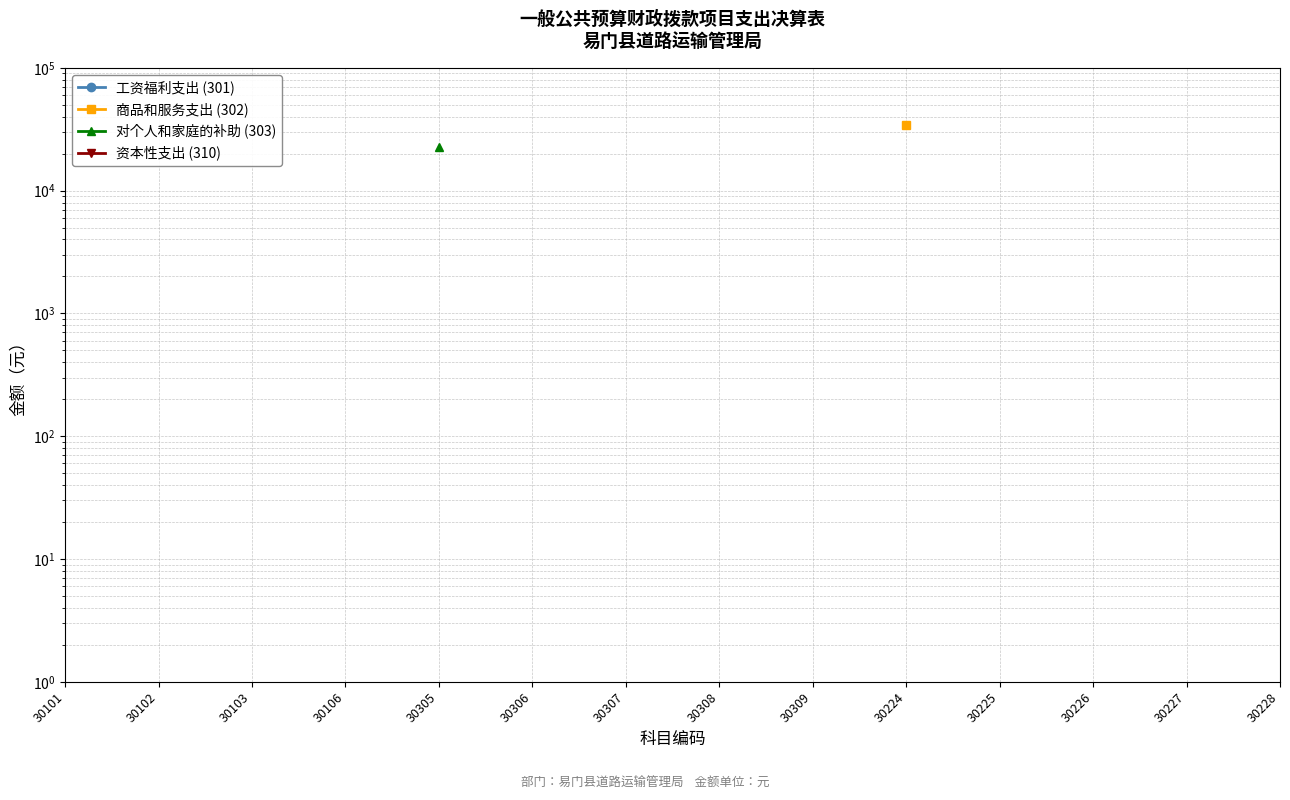

True or false: 对个人和家庭的补助 (303) has more than 0 points higher than both neighbors.

False